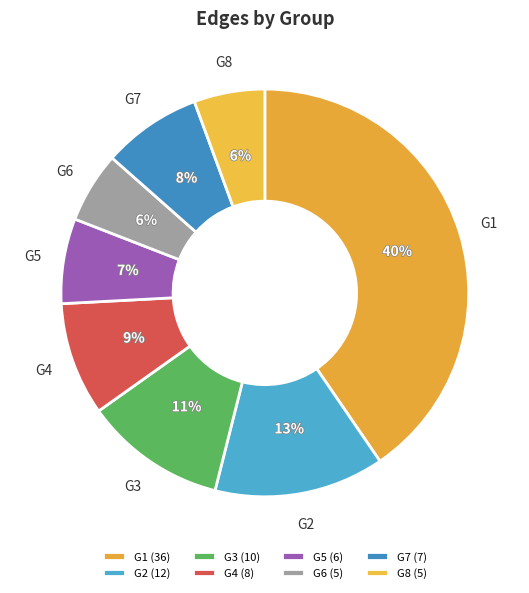

Which has a higher value, G5 or G2?

G2